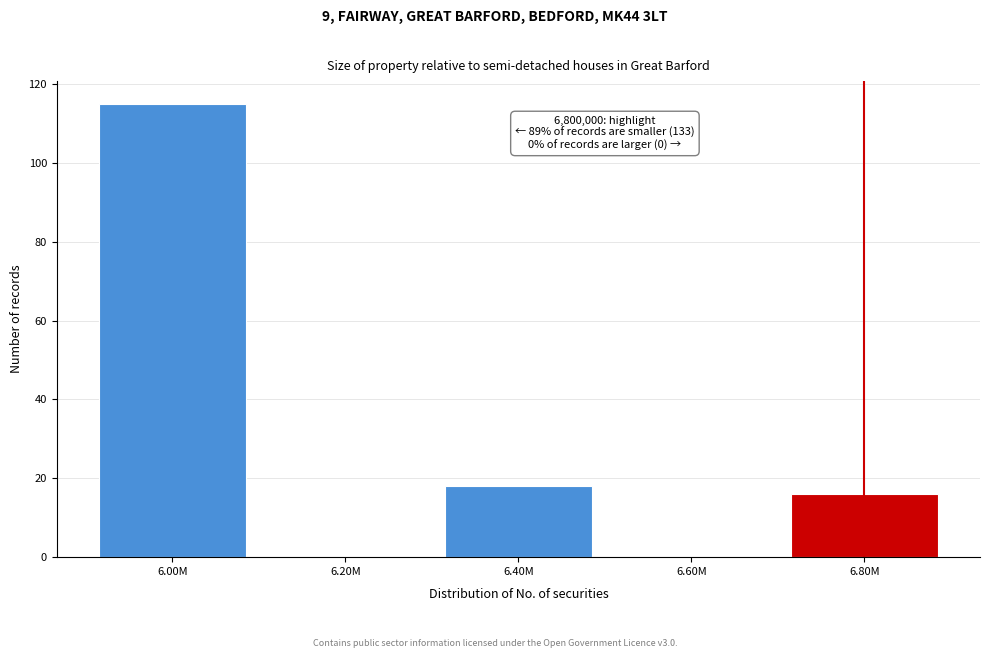

Reading right to left, what are all the values shown in this chart?

6.80M=16	6.60M=0	6.40M=18	6.20M=0	6.00M=115